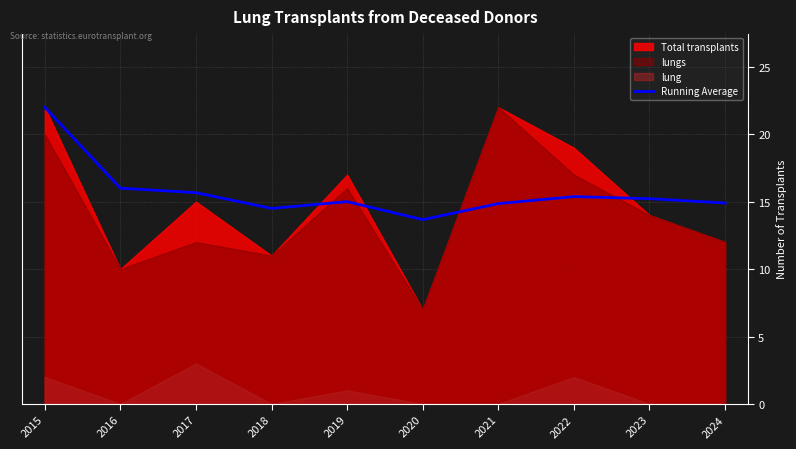

The Running Average series shows 8.9 at 2020. True or false?

False